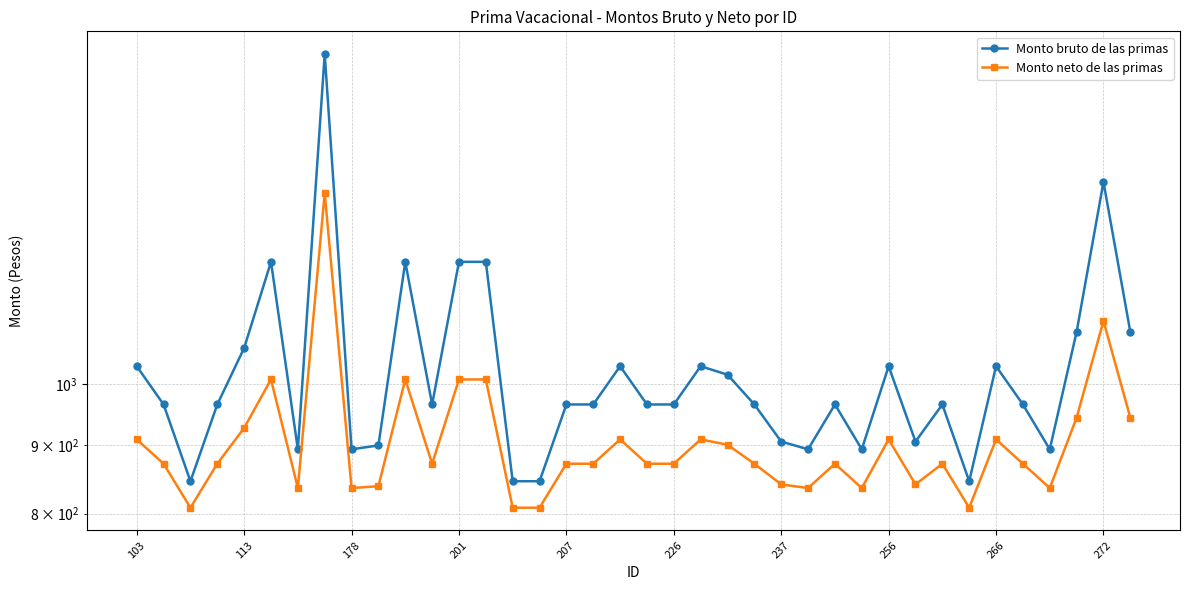

True or false: Monto neto de las primas and Monto bruto de las primas intersect in this chart.

False